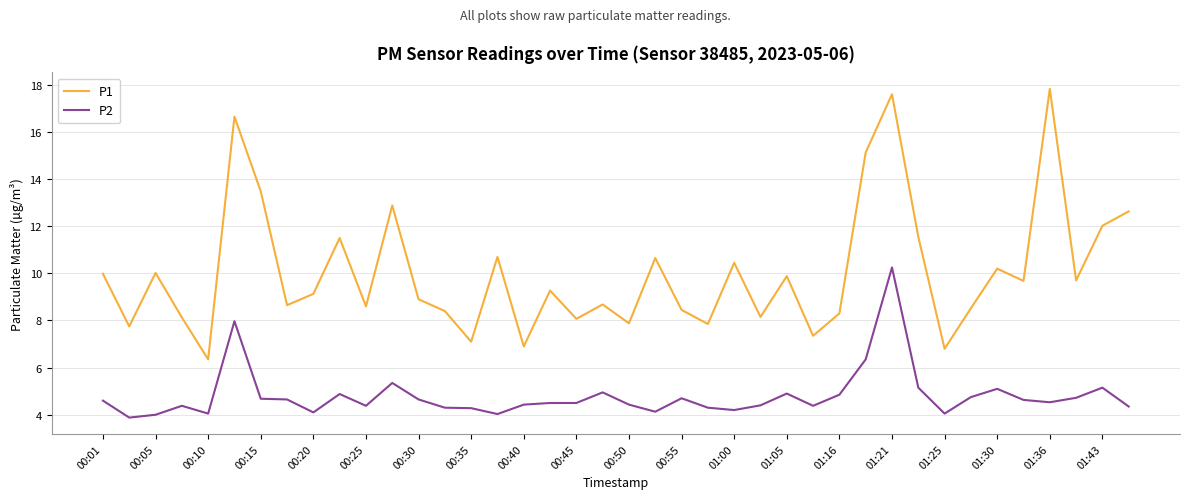

What is the difference between the maximum and minimum values in the P1 series?

11.5